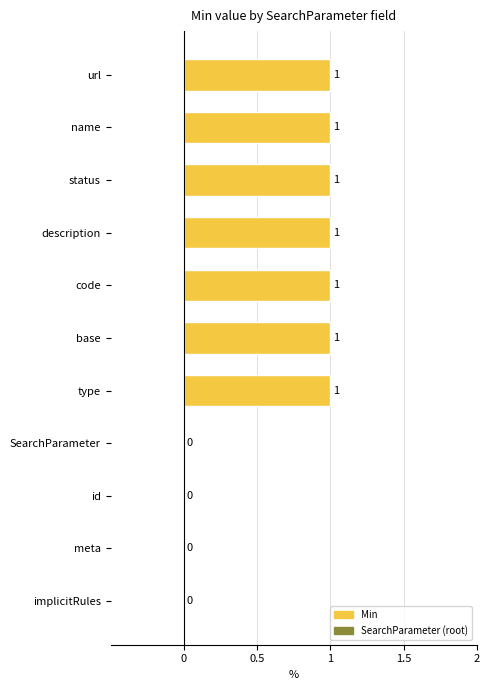

What is the greatest value displayed?

1